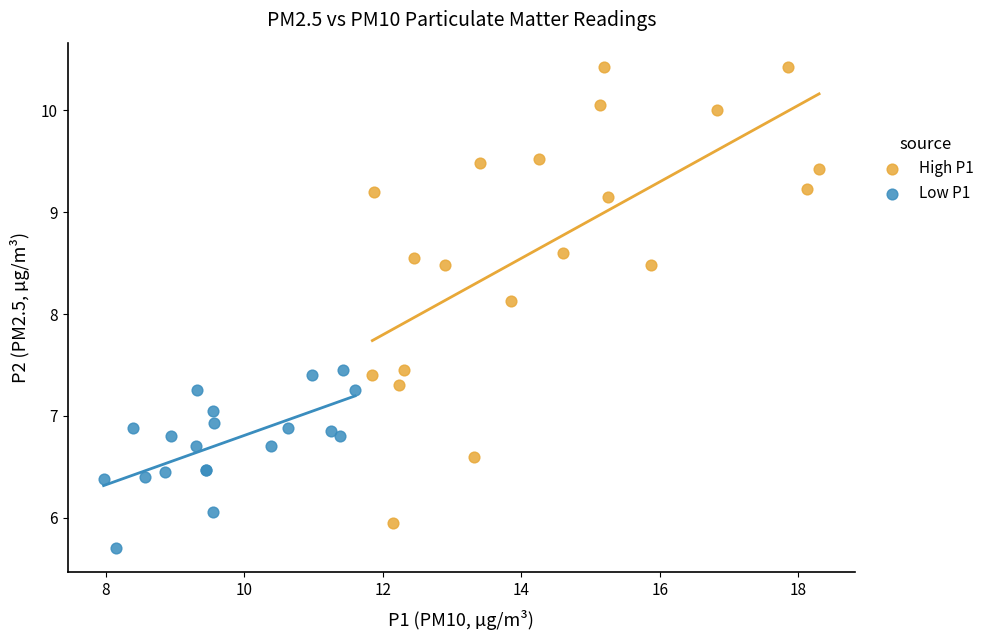

What are all the series names shown in the legend?

High P1, Low P1